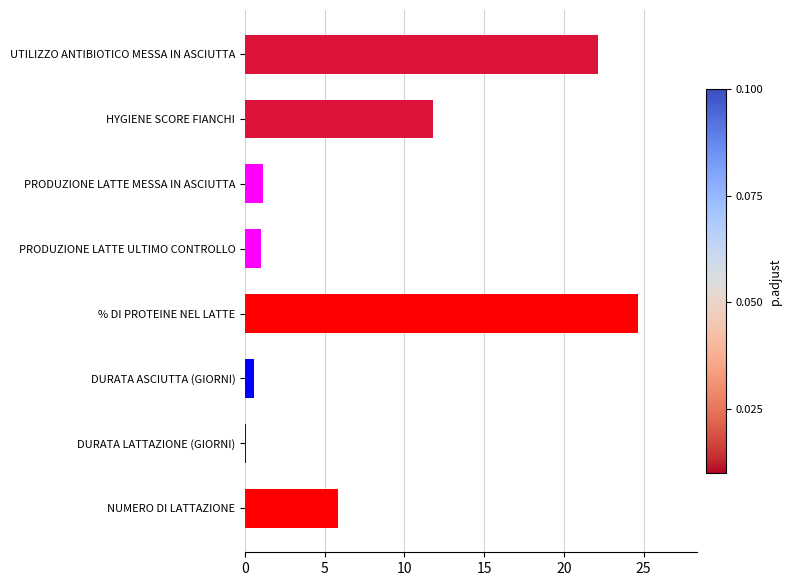

Are the bars grouped side by side (vs. stacked)?

No